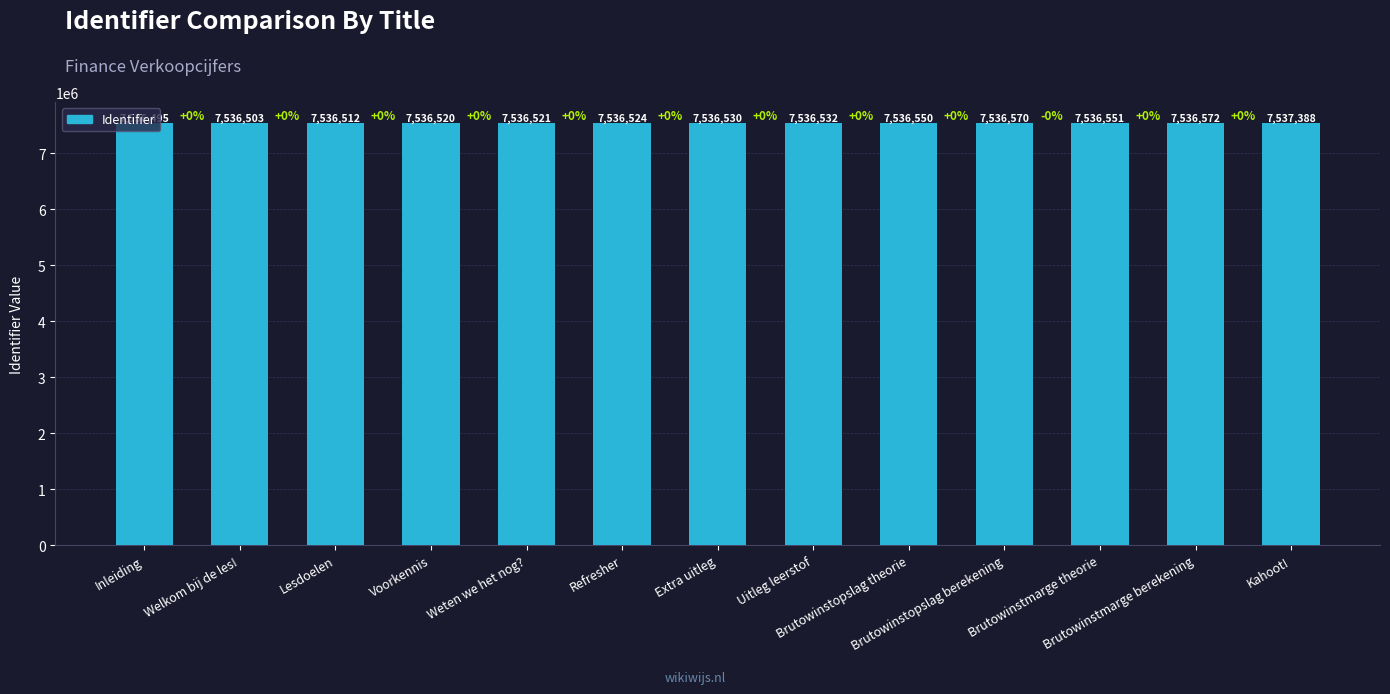

The chart shows a value of 7536551 at Brutowinstmarge theorie. True or false?

True